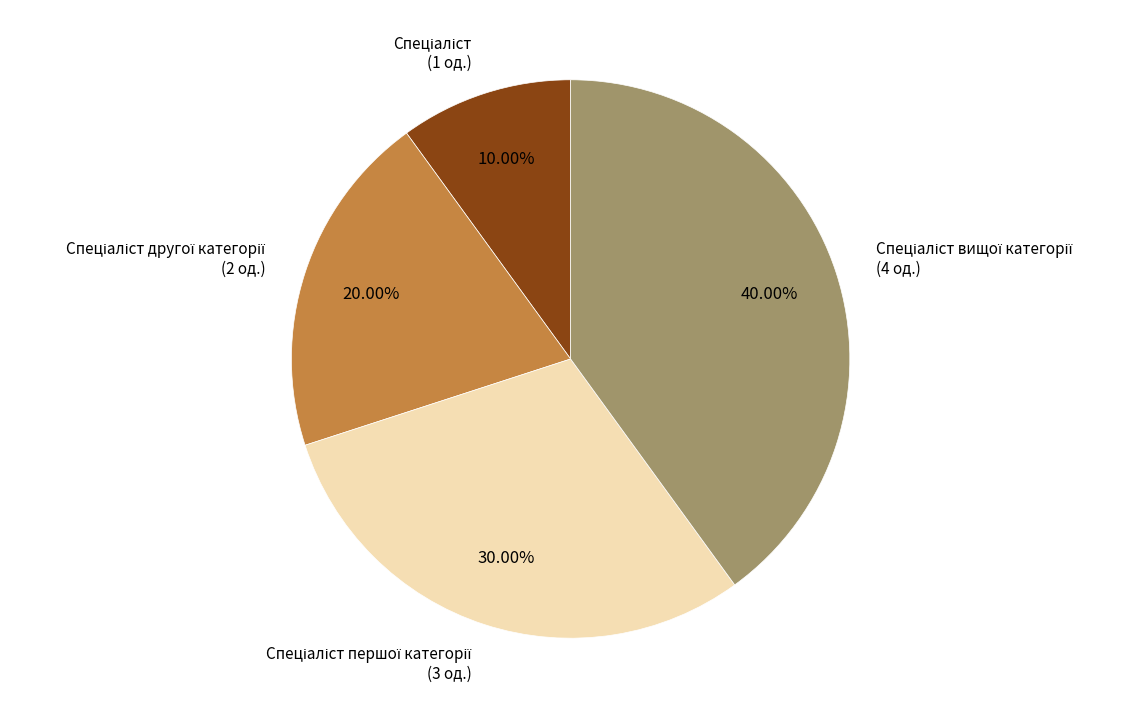

Is there any slice that represents more than half of the pie?

No